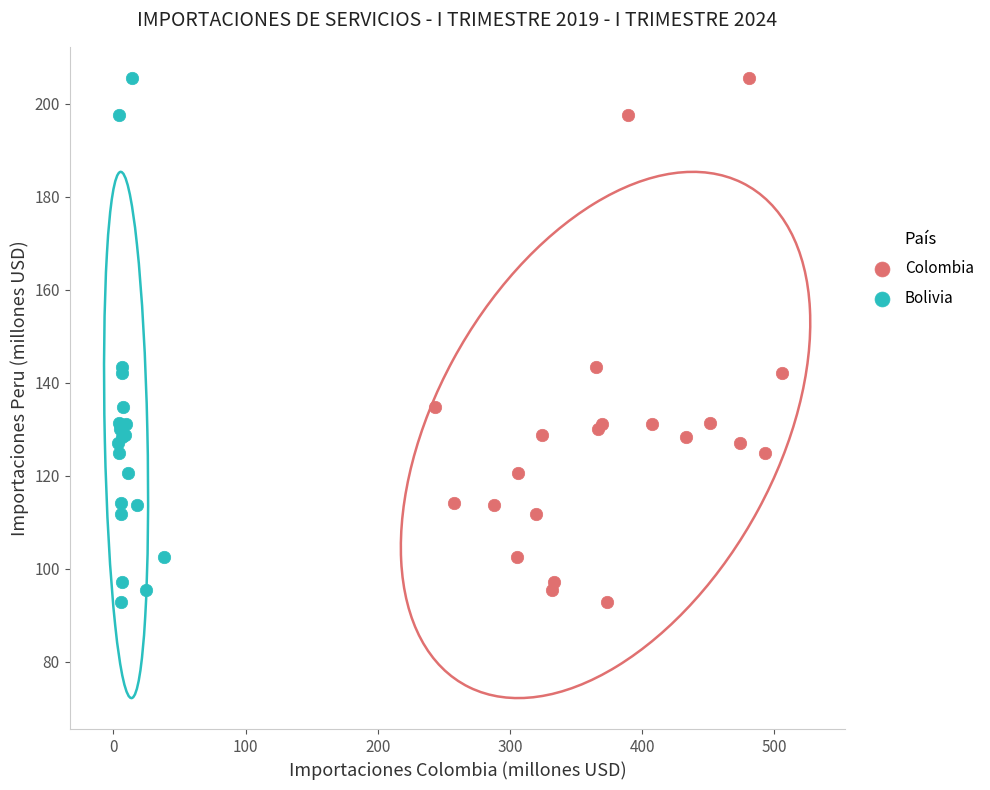

What are all the series names shown in the legend?

Colombia, Bolivia